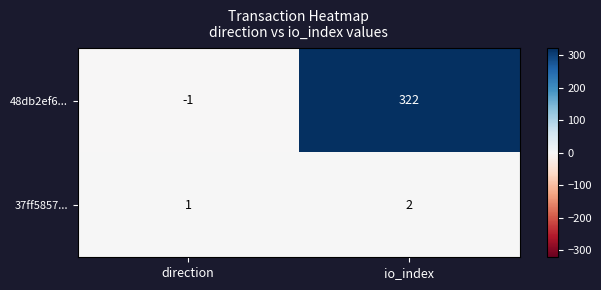

Which series has the largest range (max minus min)?

48db2ef6...